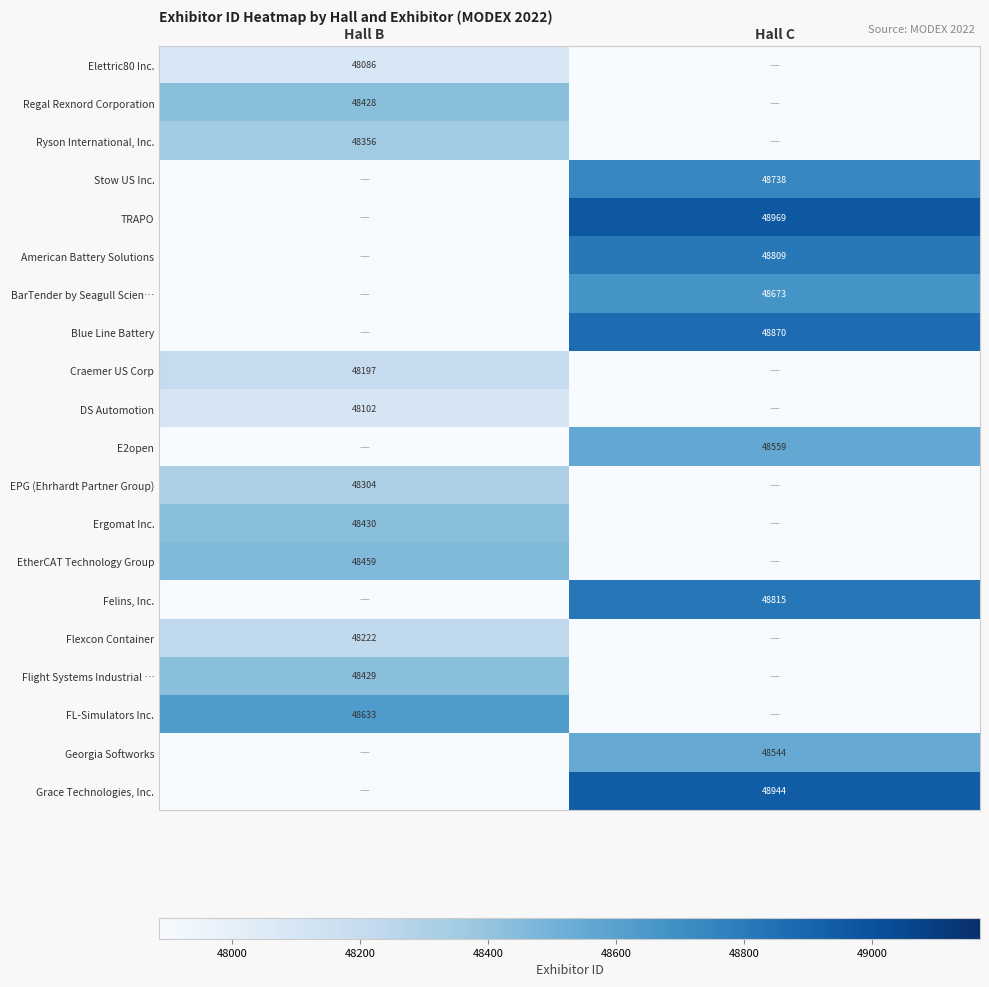

The value of Craemer US Corp at Hall B is 48197. True or false?

True